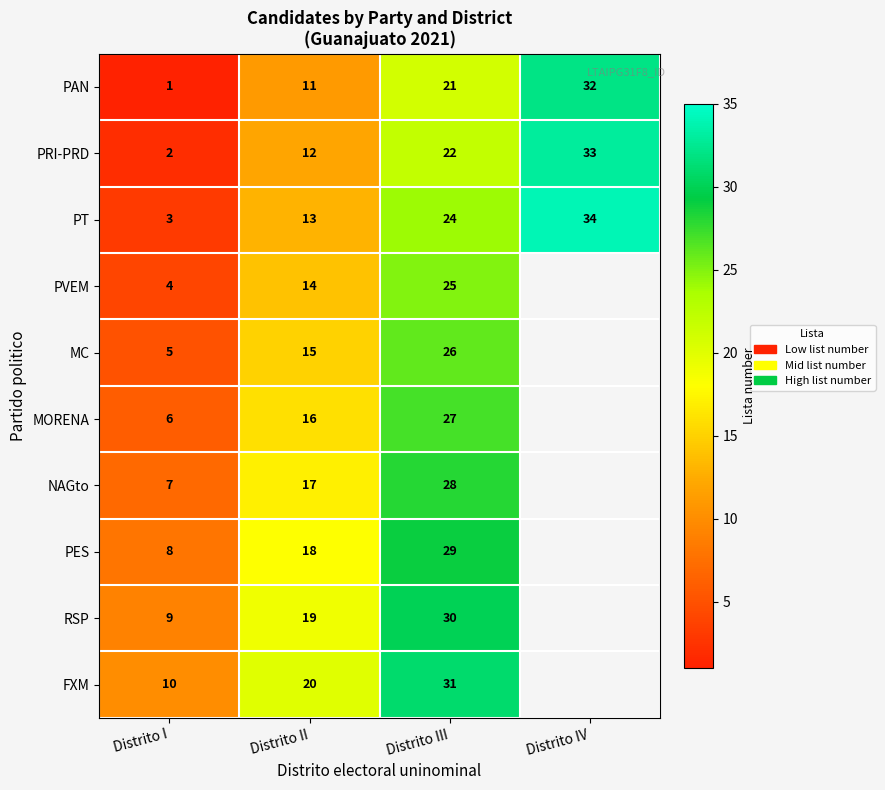

What is the difference between the PRI-PRD values at Distrito I and Distrito III?

20